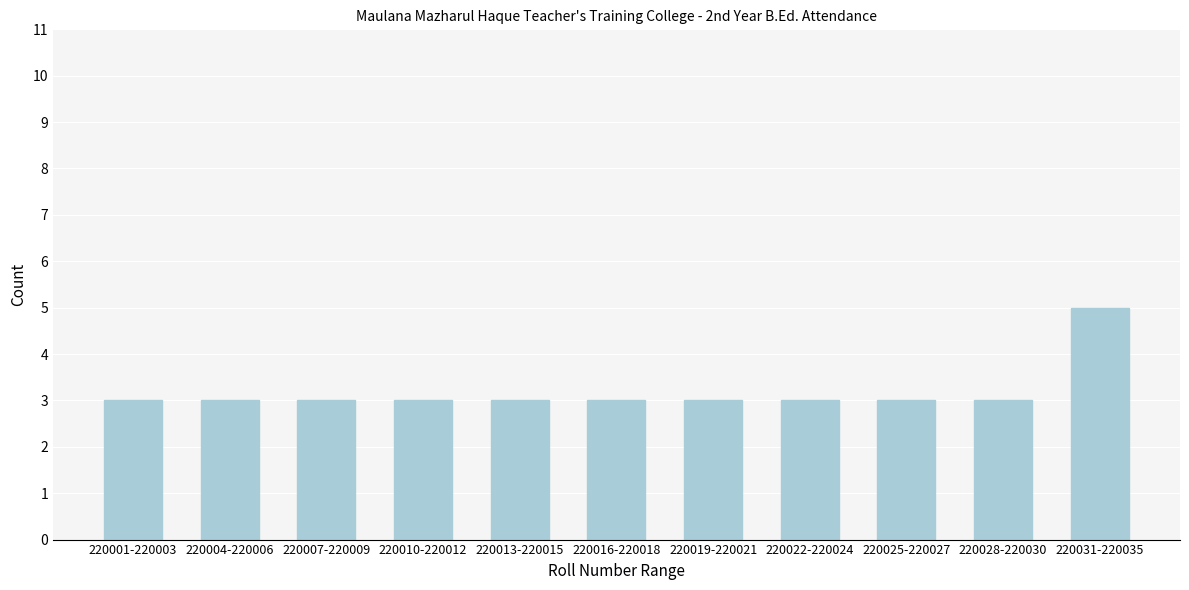

Reading left to right, extract all data points from this chart.

220001-220003=3	220004-220006=3	220007-220009=3	220010-220012=3	220013-220015=3	220016-220018=3	220019-220021=3	220022-220024=3	220025-220027=3	220028-220030=3	220031-220035=5